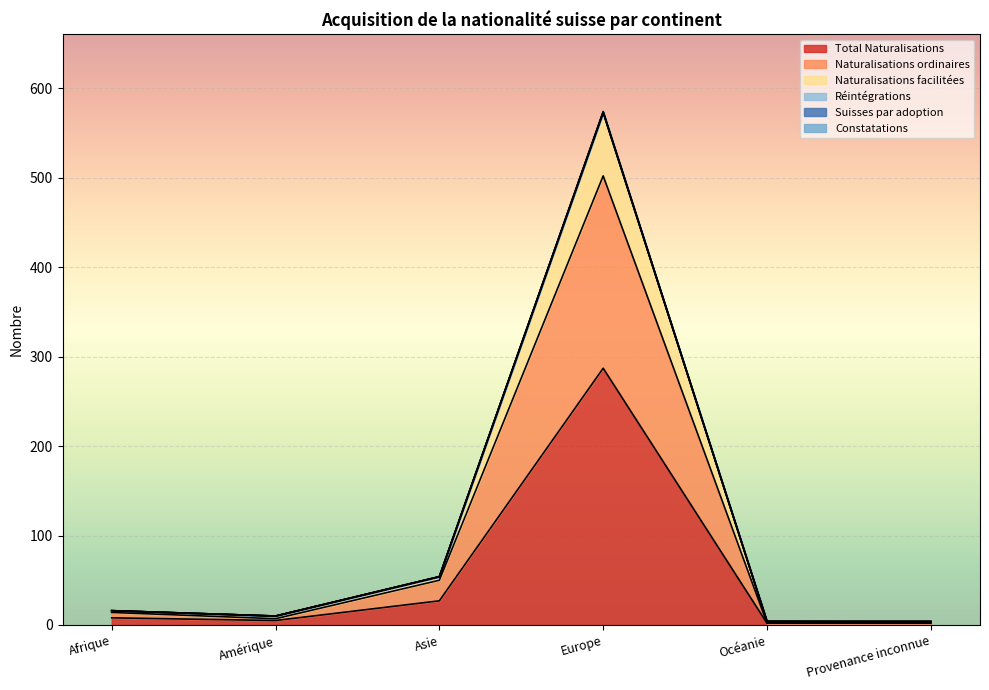

What is the maximum value for Total Naturalisations?

287